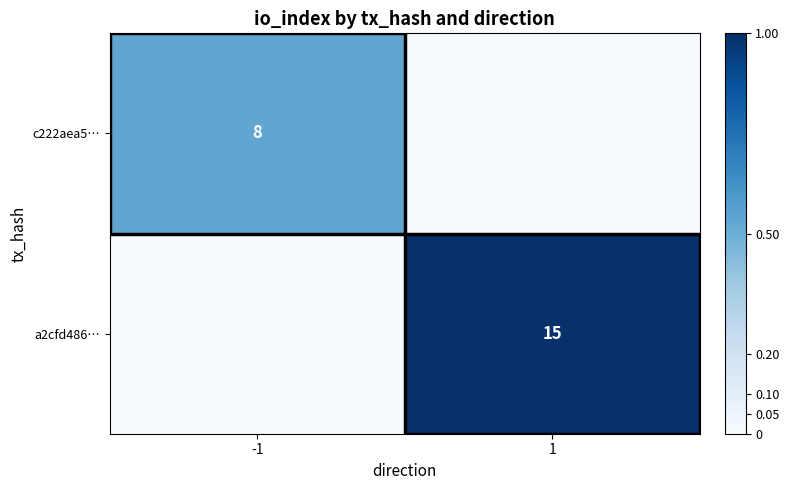

Is it true that c222aea5… equals 8 at -1?

True